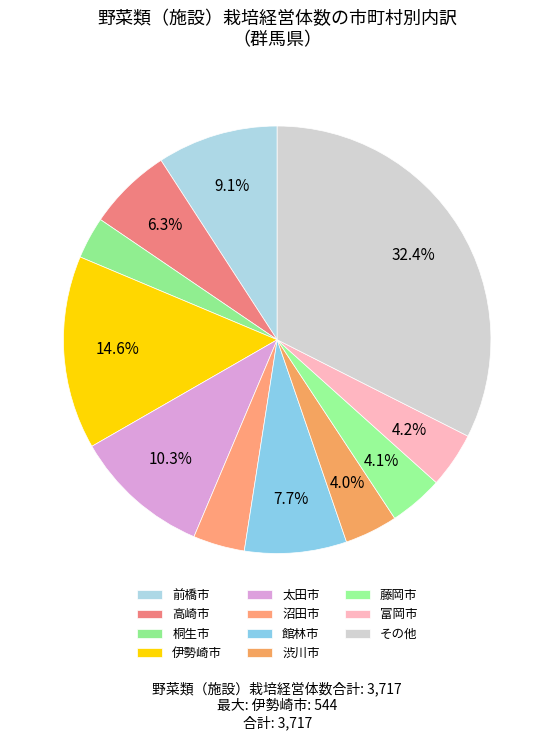

How many slices are in this pie chart?

11